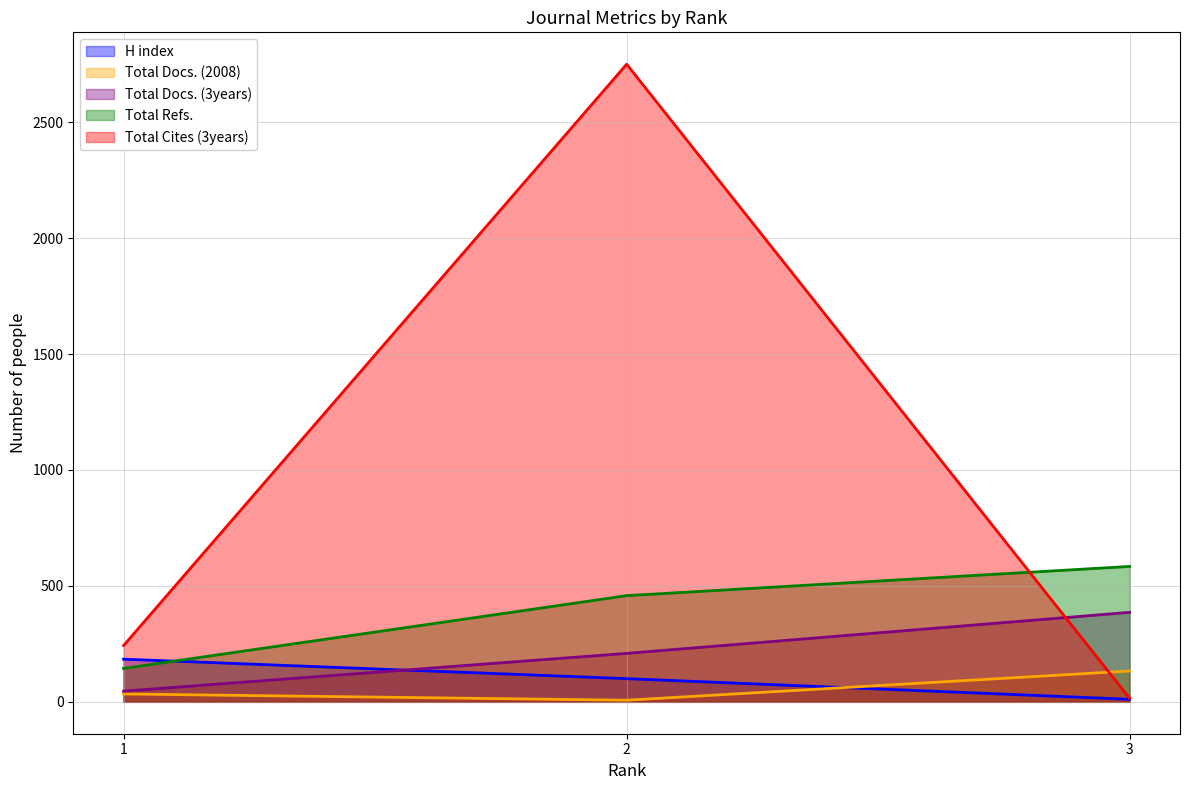

What is the value of the H index point at the 2nd from the left?

100